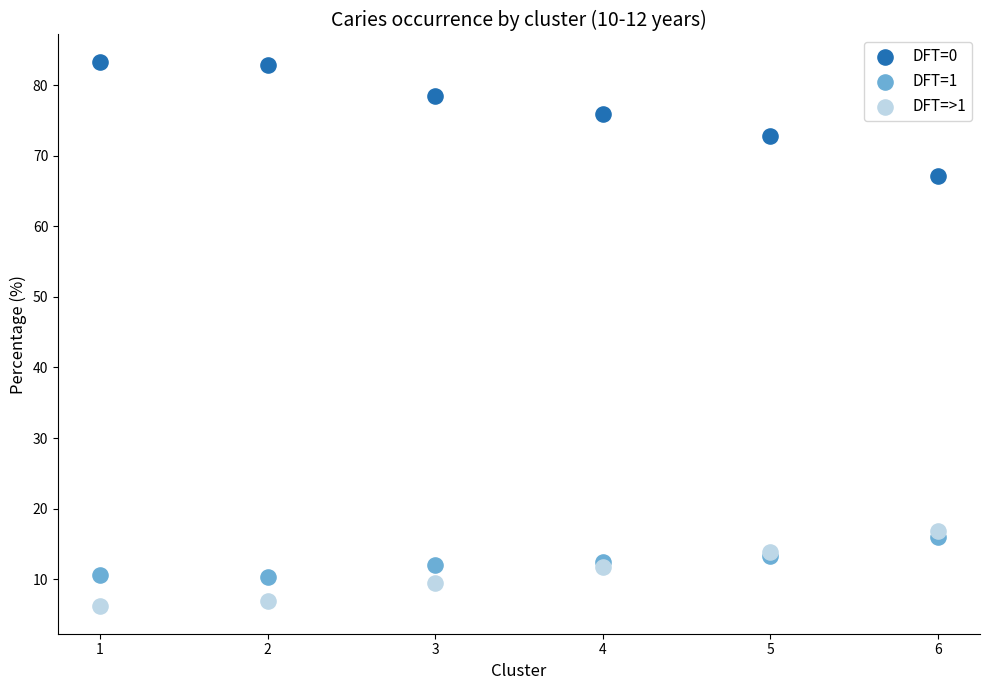

Across all series, what Y value is closest to 44?

67.1